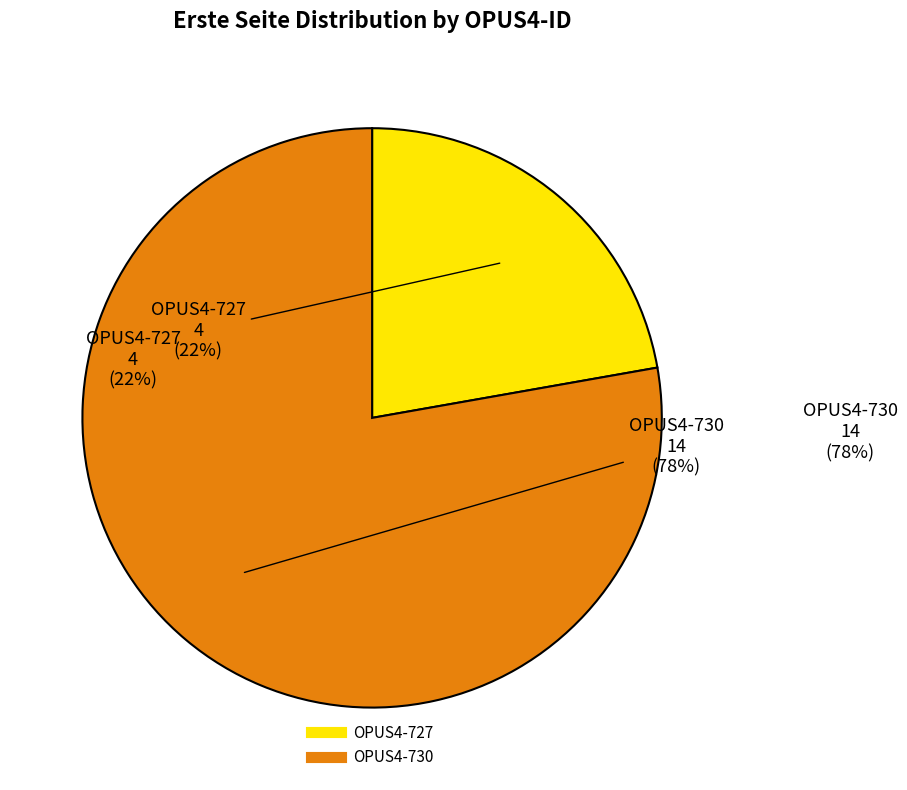

What is the change in value from OPUS4-727 to OPUS4-730?

+10